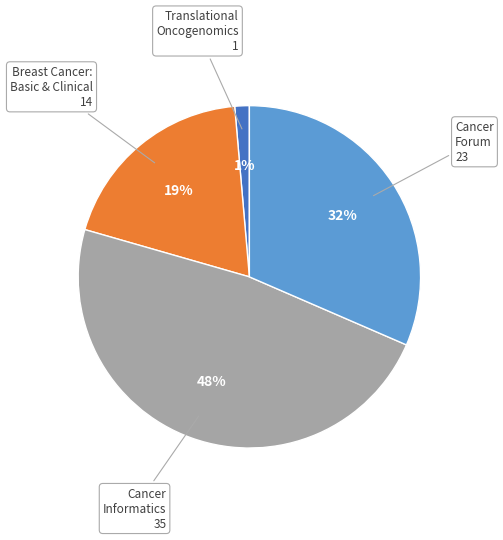

What is the ratio of the value at Cancer Informatics to the value at Cancer Forum?

1.5